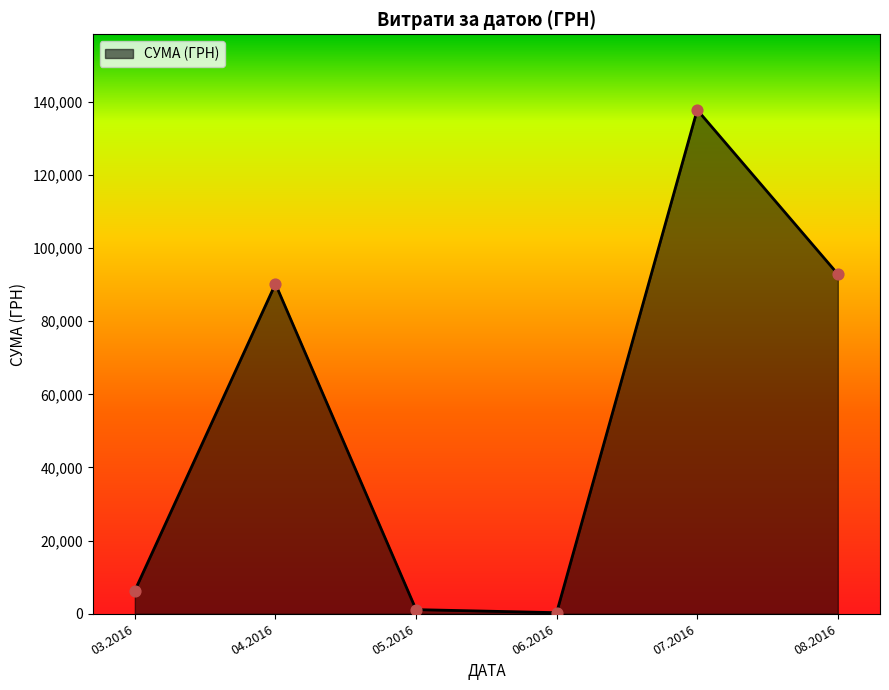

What is the change in value from 04.2016 to 07.2016?

+47571.9